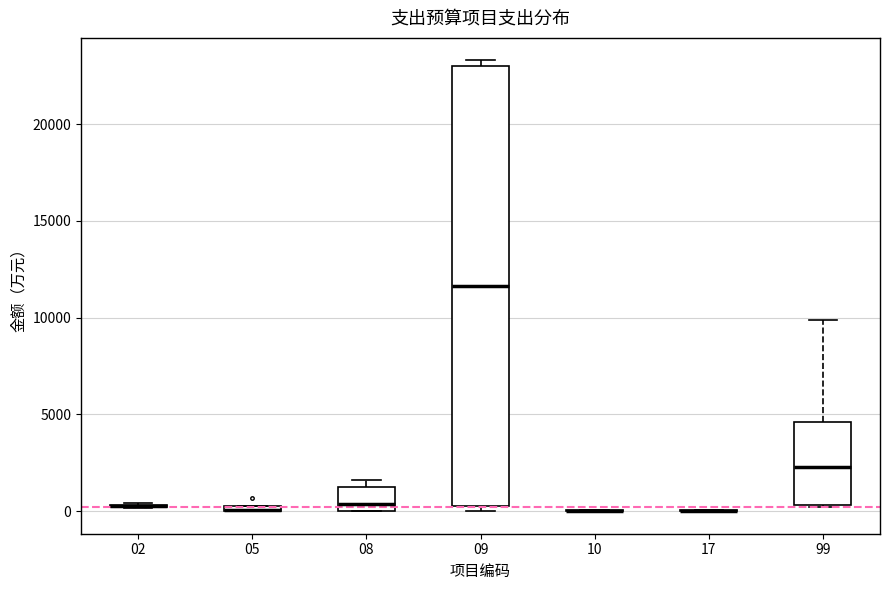

Where is the upper edge of the box at x = 05 on the y-axis? The values are not printed on the chart, so give them approximately, as read against the axis.

500